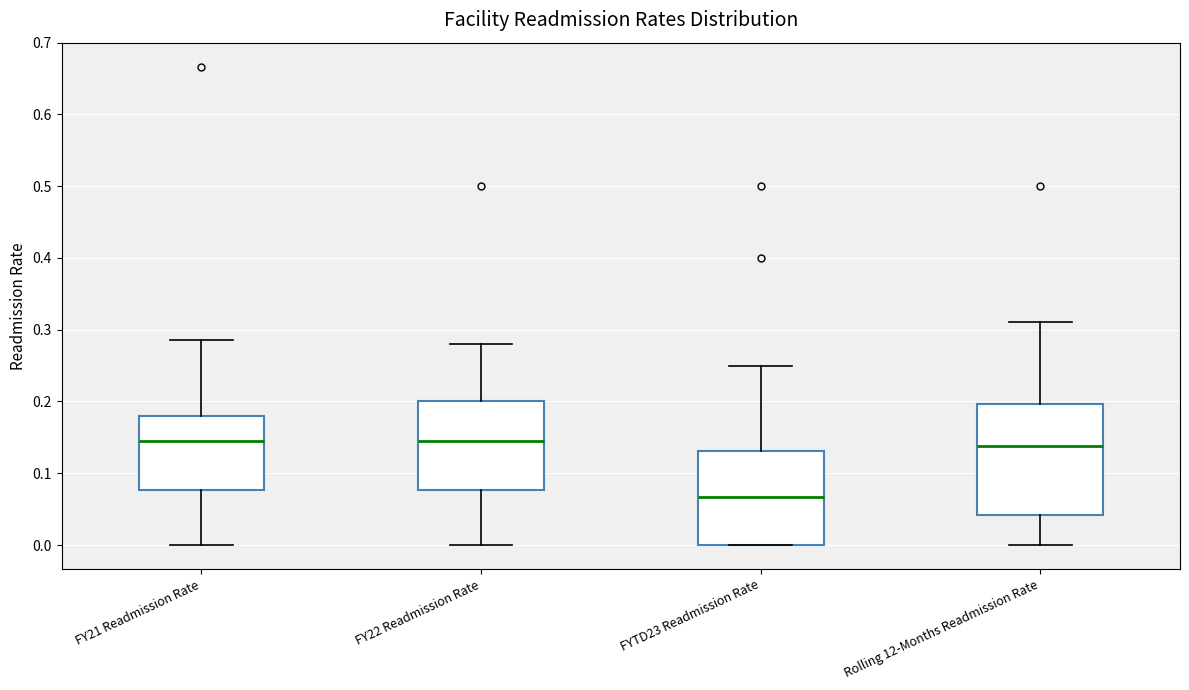

Reading left to right, read every box against the y-axis: the position of its median line, the range the box covers, and the ends of its whiskers. The values are not printed on the chart, so give them approximately, as read against the axis.

FY21 Readmission Rate: median 0.14, box 0.08 to 0.18, whiskers 0.00 to 0.29
FY22 Readmission Rate: median 0.15, box 0.08 to 0.20, whiskers 0.00 to 0.28
FYTD23 Readmission Rate: median 0.07, box 0.00 to 0.13, whiskers 0.00 to 0.25
Rolling 12-Months Readmission Rate: median 0.14, box 0.04 to 0.20, whiskers 0.00 to 0.31